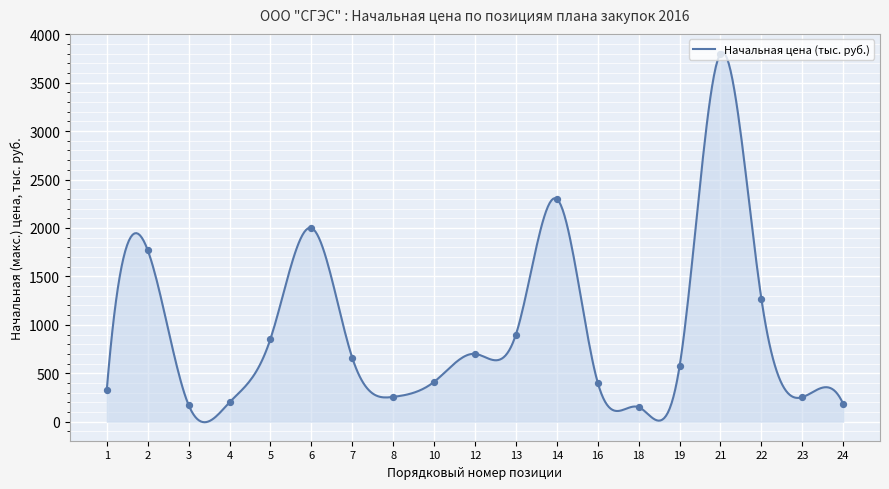

What is the change in value from 1 to 8?

-74